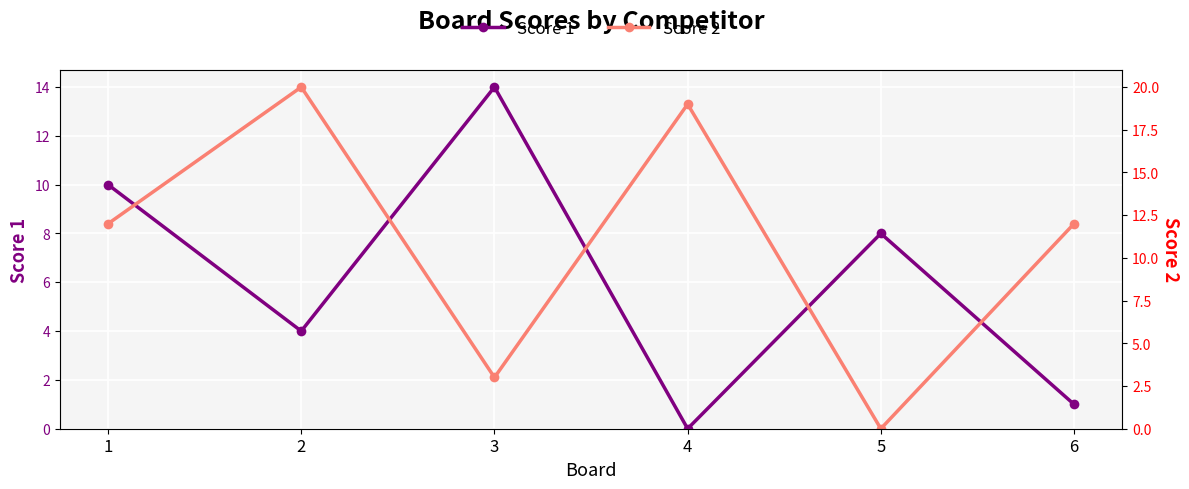

What is the difference between the Score 1 values at 4 and 3?

14